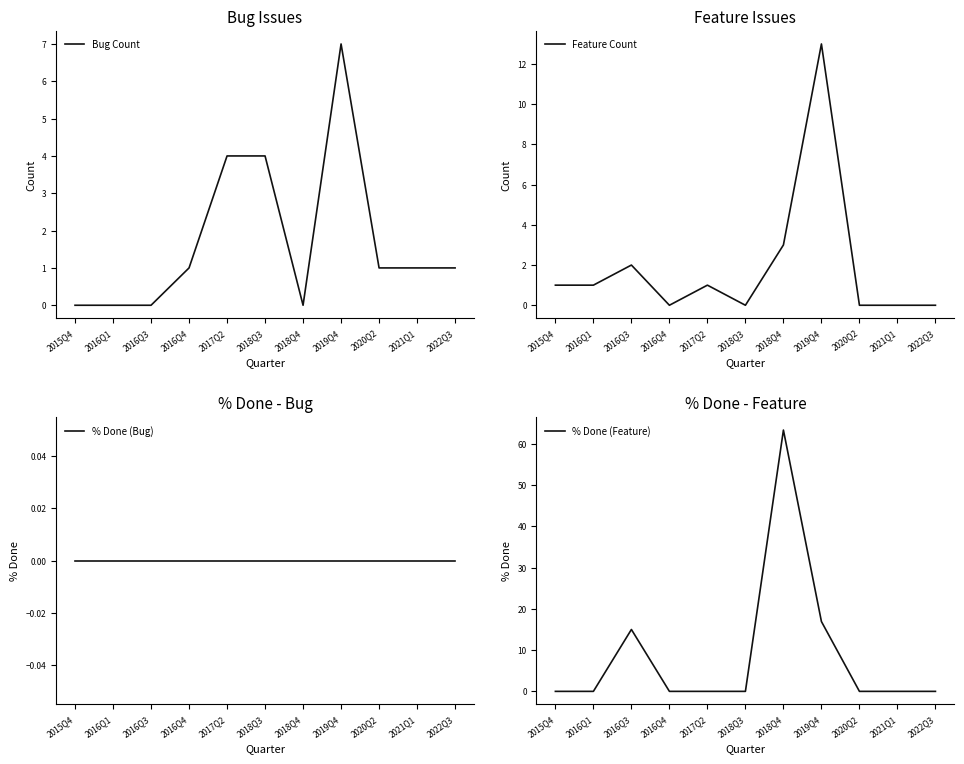

Reading left to right, what are all the values shown in this chart?

Bug Count: 2015Q4=0.0	2016Q1=0.0	2016Q3=0.0	2016Q4=1.0	2017Q2=4.0	2018Q3=4.0	2018Q4=0.0	2019Q4=7.0	2020Q2=1.0	2021Q1=1.0	2022Q3=1.0
Feature Count: 2015Q4=1.0	2016Q1=1.0	2016Q3=2.0	2016Q4=0.0	2017Q2=1.0	2018Q3=0.0	2018Q4=3.0	2019Q4=13.0	2020Q2=0.0	2021Q1=0.0	2022Q3=0.0
% Done (Bug): 2015Q4=0.0	2016Q1=0.0	2016Q3=0.0	2016Q4=0.0	2017Q2=0.0	2018Q3=0.0	2018Q4=0.0	2019Q4=0.0	2020Q2=0.0	2021Q1=0.0	2022Q3=0.0
% Done (Feature): 2015Q4=0.0	2016Q1=0.0	2016Q3=15.0	2016Q4=0.0	2017Q2=0.0	2018Q3=0.0	2018Q4=63.3	2019Q4=16.9	2020Q2=0.0	2021Q1=0.0	2022Q3=0.0